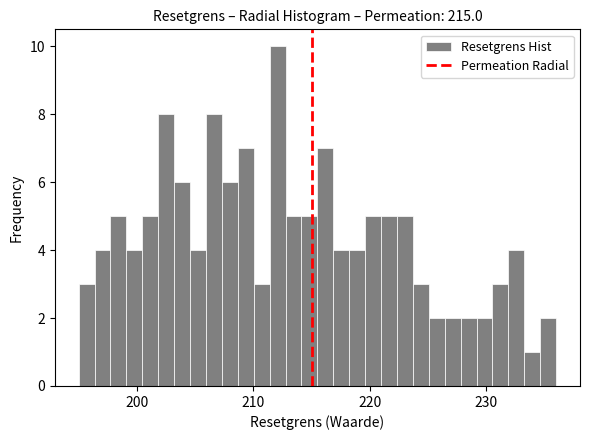

Read against the x-axis, roughly where is the centre of the tallest bar?

212